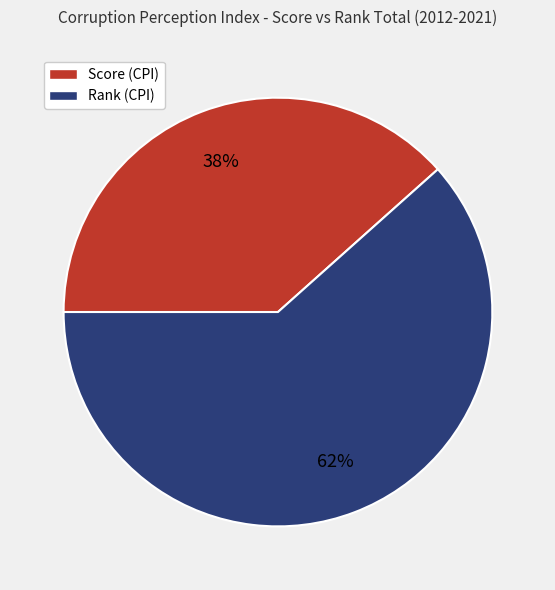

What percentage is the Score (CPI) slice, to the nearest percent?

38%